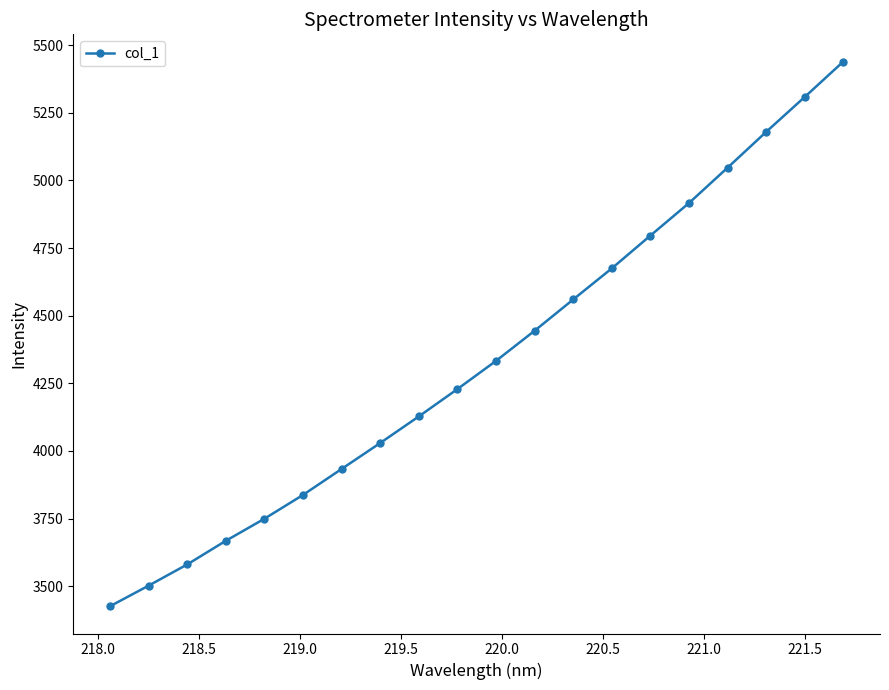

Reading right to left, what are all the values shown in this chart?

5439.6	5308.9	5179.7	5047.4	4916.7	4796.4	4675.2	4560.2	4444.6	4333.2	4228.9	4127.8	4029.5	3933.5	3837.4	3749.3	3667.7	3580.3	3501.8	3425.7